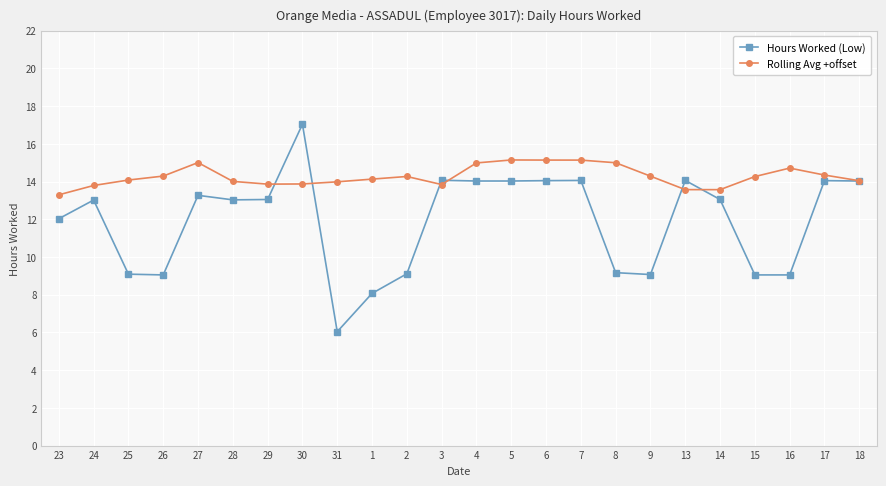

Where do Rolling Avg +offset and Hours Worked (Low) first cross each other?

29 and 30